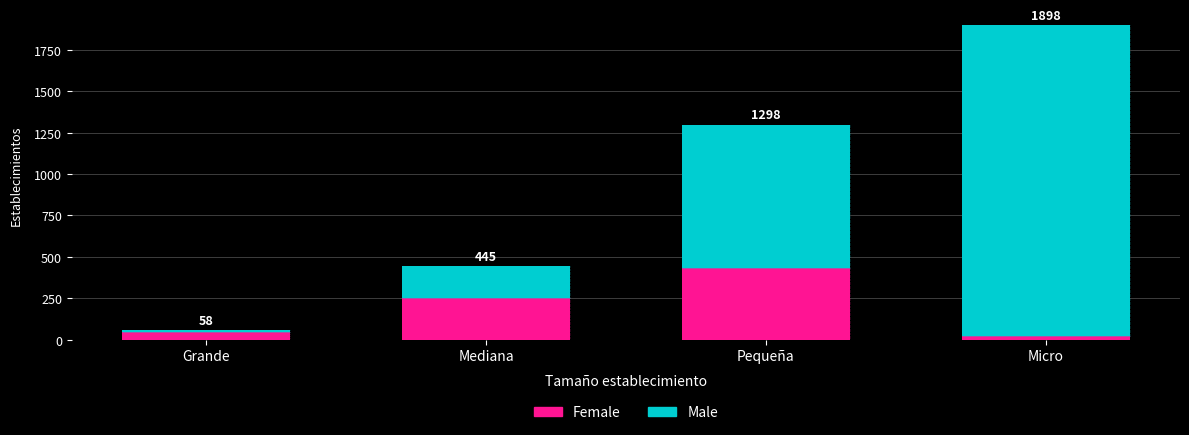

Reading right to left, extract all data points from this chart.

Female: 19	432	250	45
Male: 1879	866	195	13